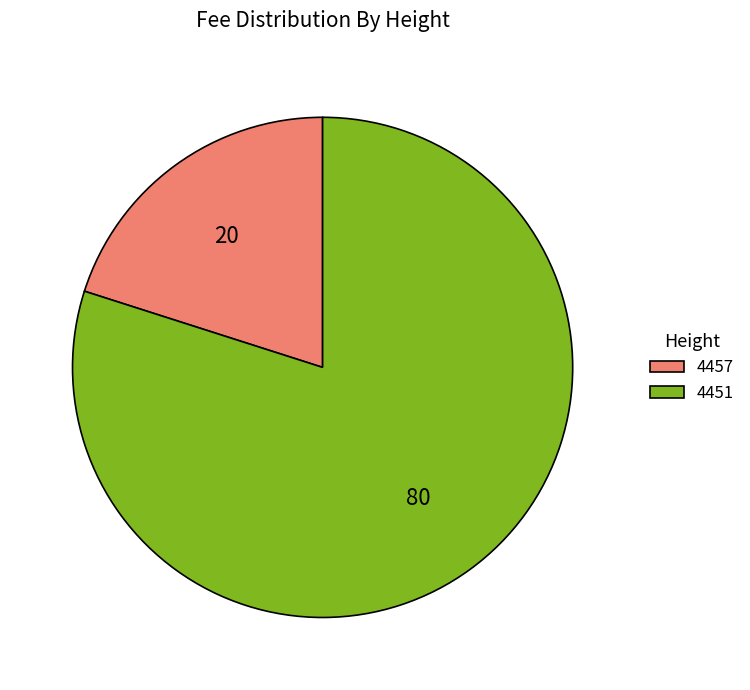

Which category has the smallest portion of the pie?

4457